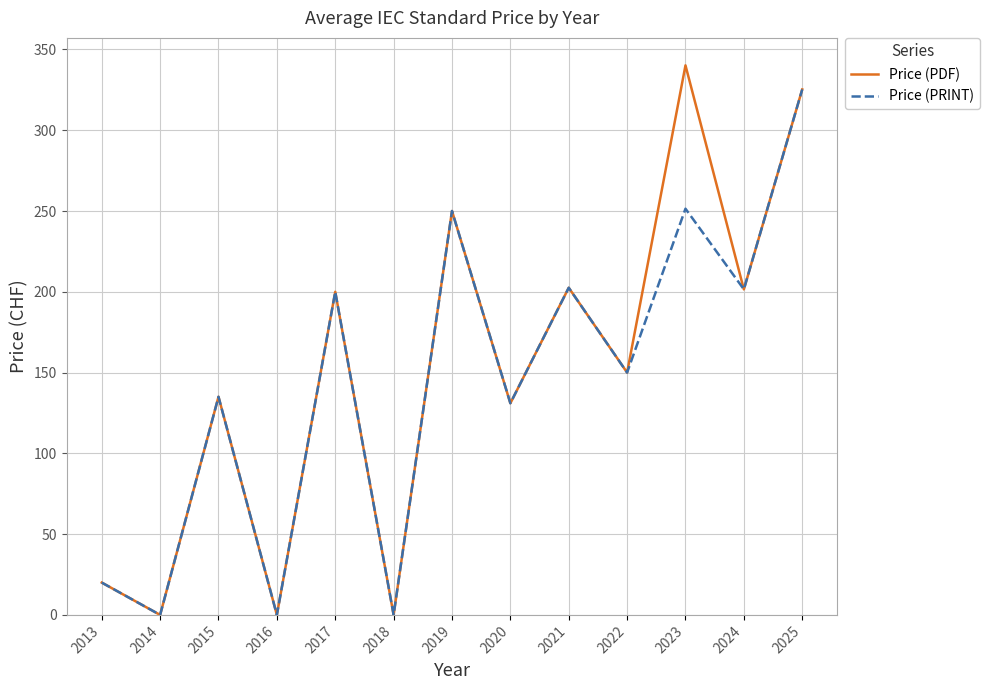

Rank the series by their maximum value, from lowest to highest.

Price (PRINT), Price (PDF)